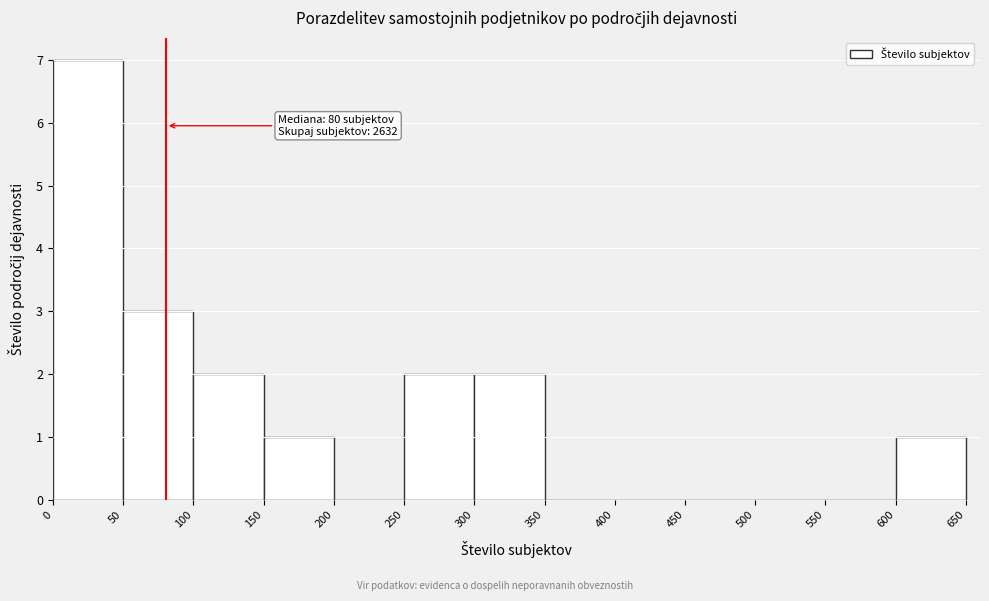

Over which range of the x-axis is the bar tallest?

0 to 50